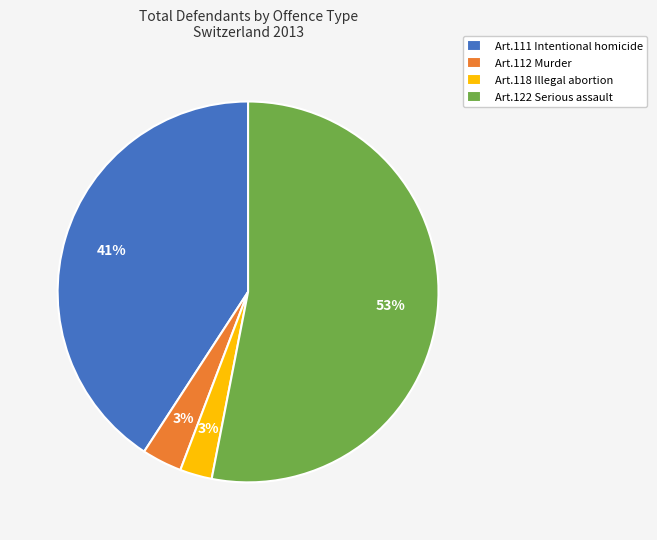

What is the largest slice in the pie chart?

Art.122 Serious assault